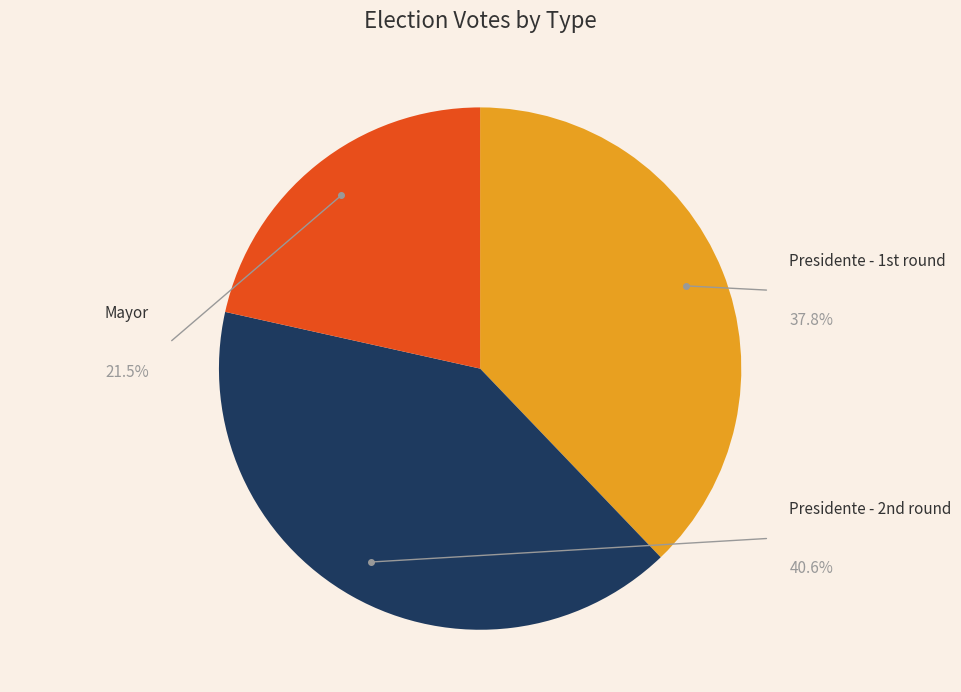

Which category has the biggest portion of the pie?

Presidente - 2nd round